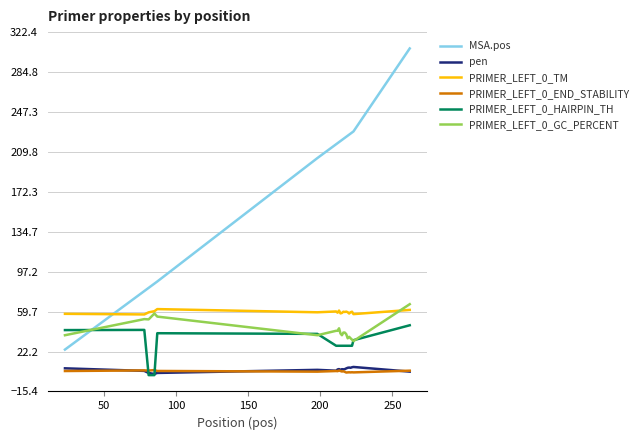

Which series has the largest range (max minus min)?

MSA.pos